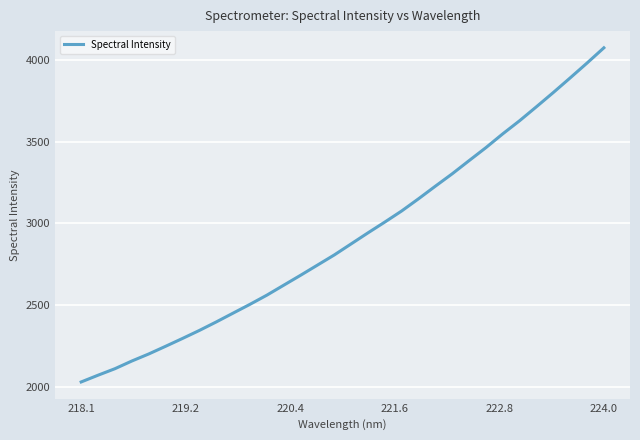

What is the maximum value shown in the chart?

4074.4